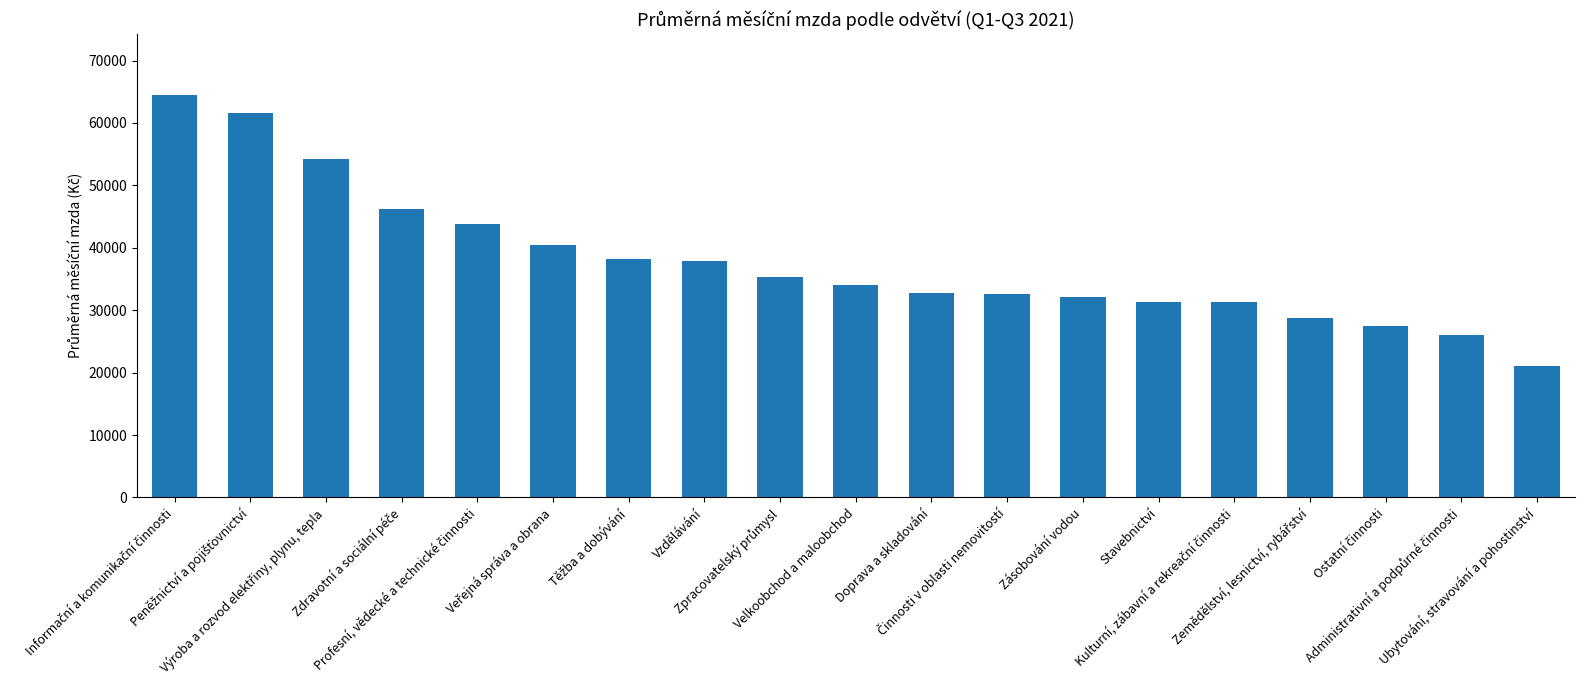

How many values exceed 34017?

10